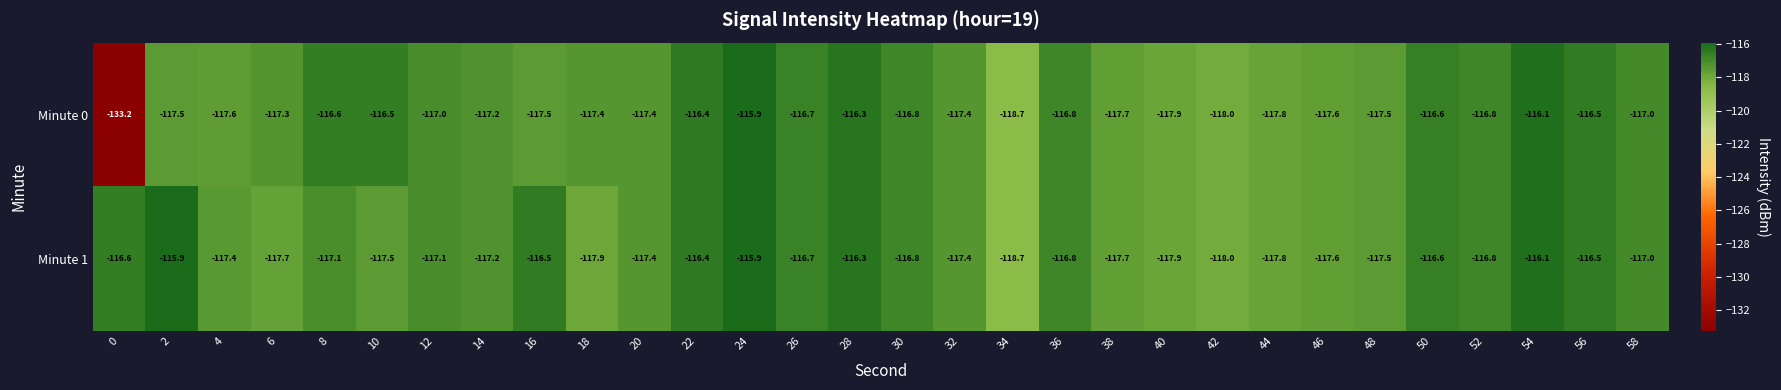

What is the difference between the second highest and minimum values in the Minute 0 series?

17.1